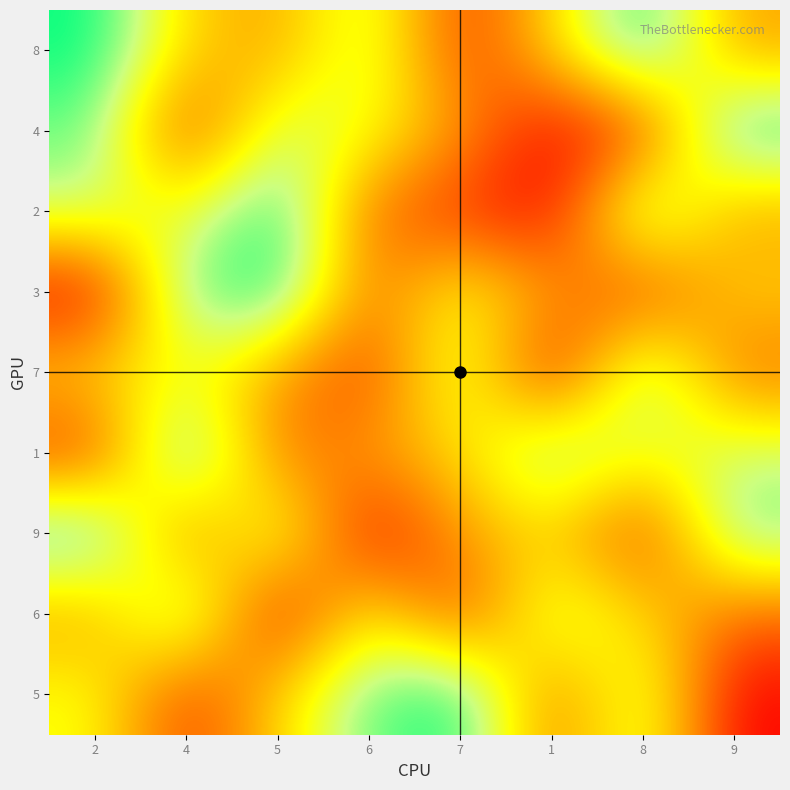

Reading left to right, extract all data points from this chart.

8: 2=9	4=5	5=4	6=7	7=2	1=5	8=9	9=4
4: 2=8	4=2	5=7	6=6	7=4	1=1	8=2	9=9
2: 2=7	4=6	5=9	6=3	7=2	1=1	8=8	9=4
3: 2=1	4=8	5=9	6=3	7=6	1=4	8=2	9=5
7: 2=5	4=6	5=4	6=2	7=7	1=1	8=8	9=3
1: 2=2	4=9	5=3	6=4	7=5	1=8	8=6	9=7
9: 2=9	4=3	5=7	6=1	7=4	1=5	8=2	9=8
6: 2=4	4=8	5=1	6=6	7=2	1=7	8=5	9=3
5: 2=6	4=2	5=5	6=8	7=9	1=3	8=7	9=1